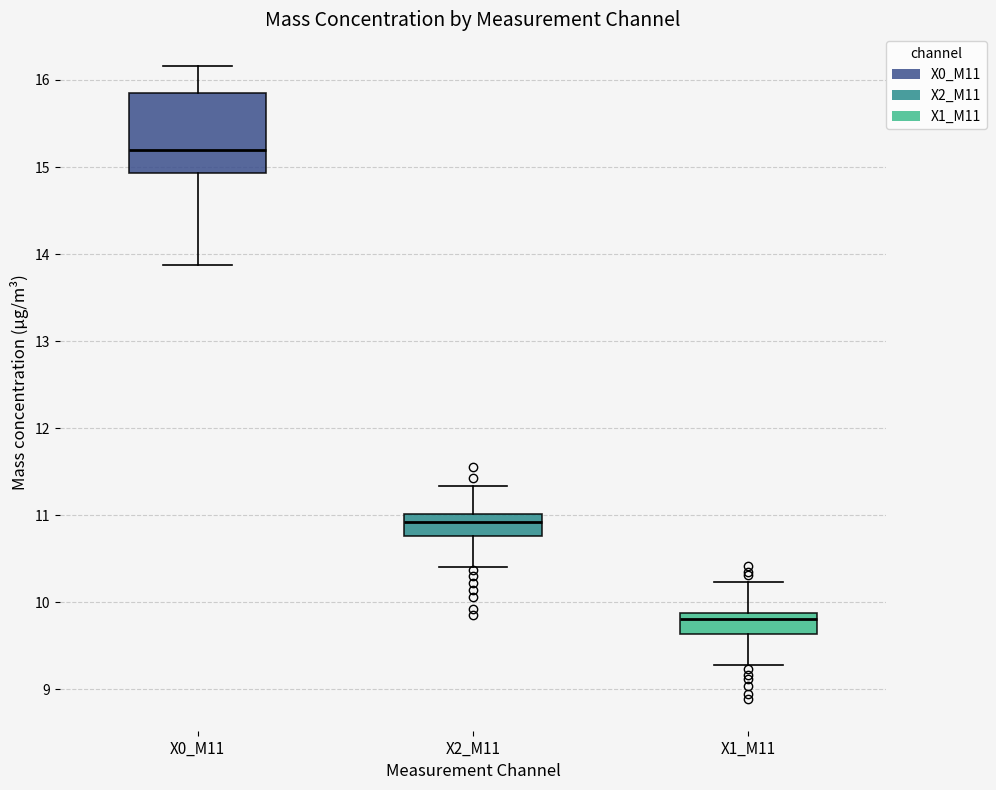

Which box is the tallest, from its lower edge to its upper edge?

X0_M11